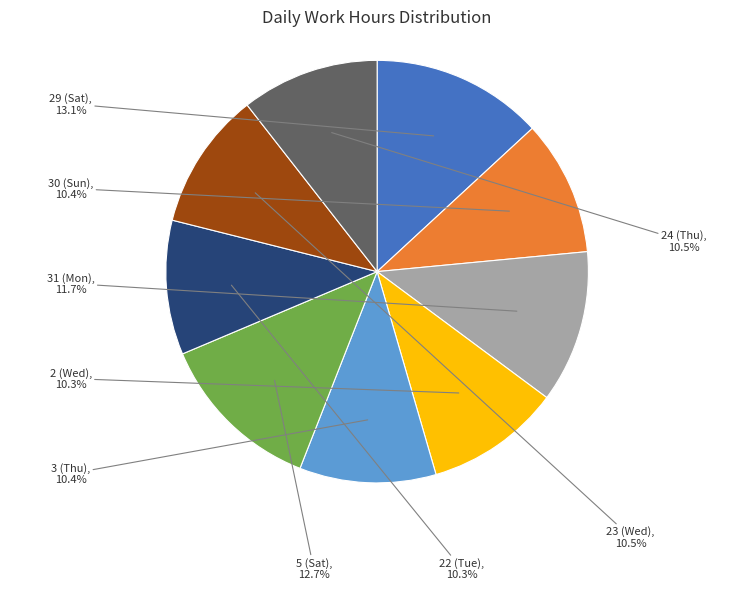

Approximately how many times larger is the value at 2 (Wed) compared to 3 (Thu)?

1.0